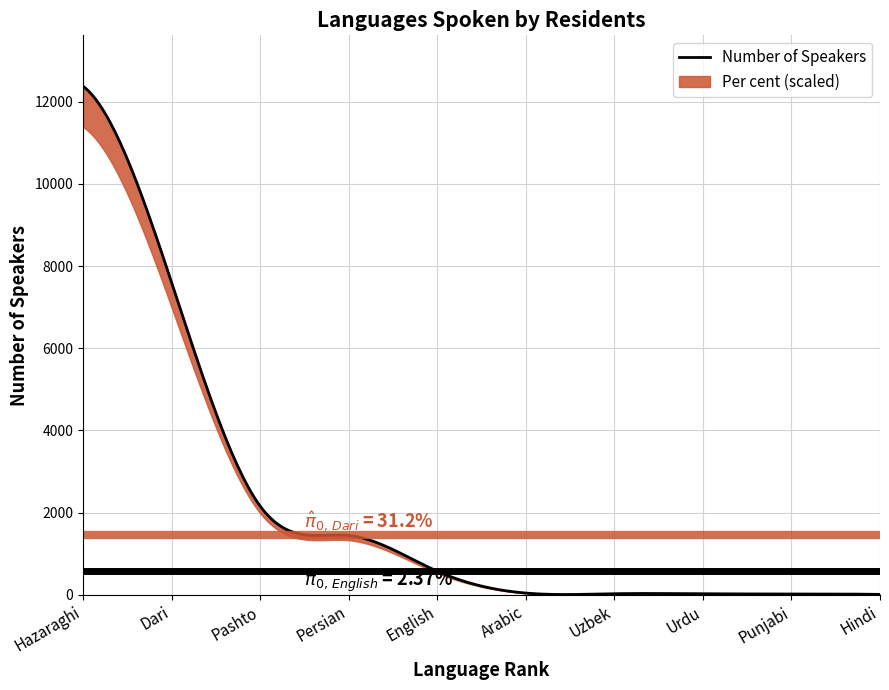

Rank the series by their maximum value, from highest to lowest.

Number, Per cent